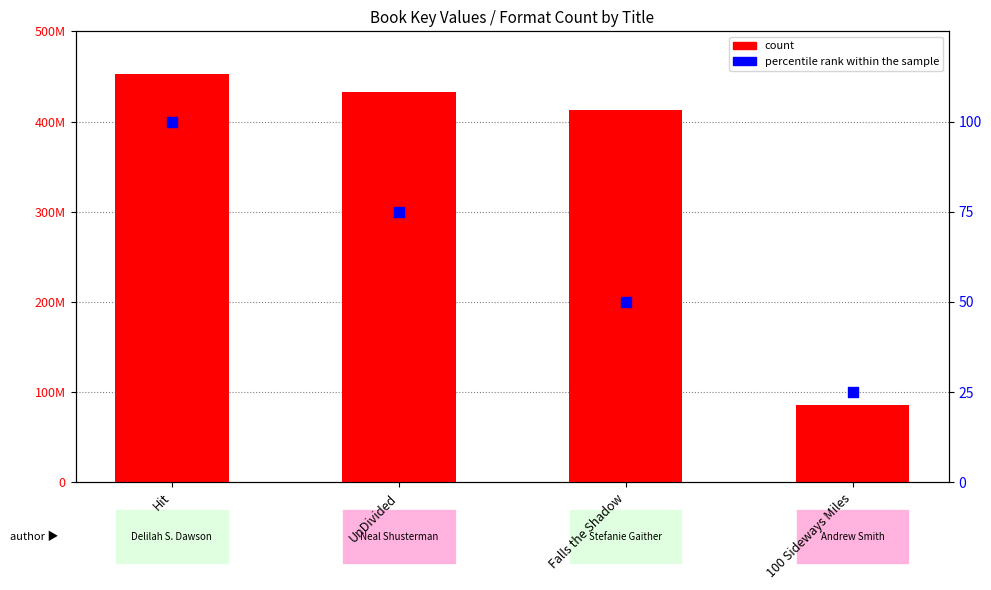

Is the value of count at Falls the Shadow greater than the value of percentile rank within the sample at 100 Sideways Miles?

Yes